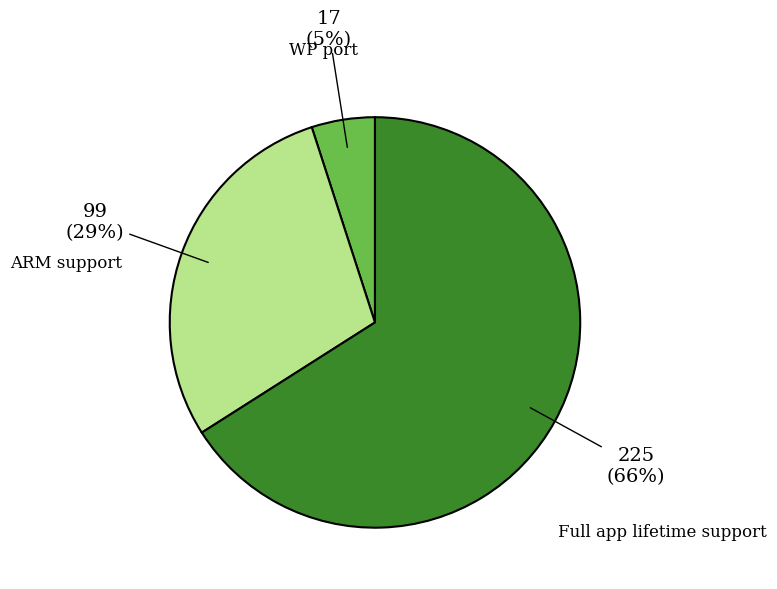

What is the smallest slice in the pie chart?

WP port